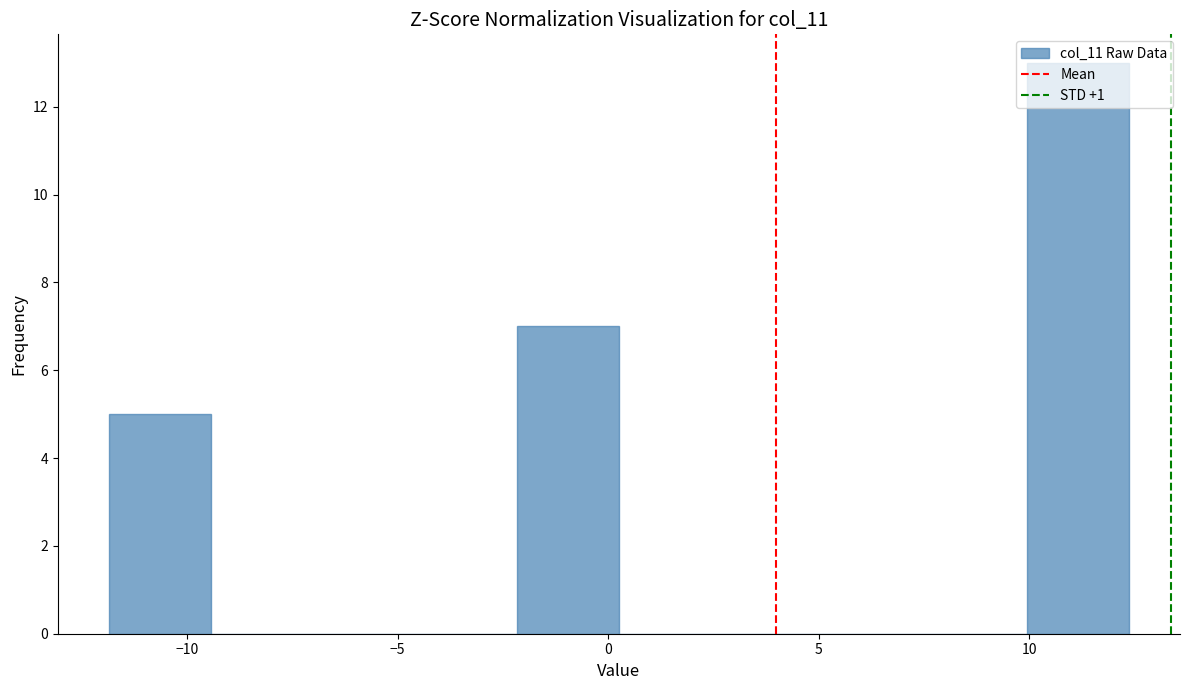

Reading left to right, transcribe this chart: for each bar, give the range it covers on the x-axis and its height. Neither the bar edges nor the heights are printed on the chart, so give them approximately, as read against the axes.

-12.0 to -9.5: 5
-9.5 to -7.0: 0
-7.0 to -4.5: 0
-4.5 to -2.0: 0
-2.0 to 0.5: 7
0.5 to 2.5: 0
2.5 to 5.0: 0
5.0 to 7.5: 0
7.5 to 10.0: 0
10.0 to 12.5: 13